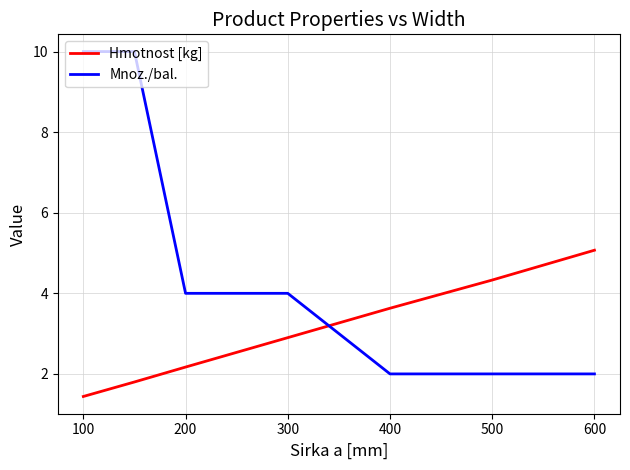

At how many categories does at least one series exceed 3?

7